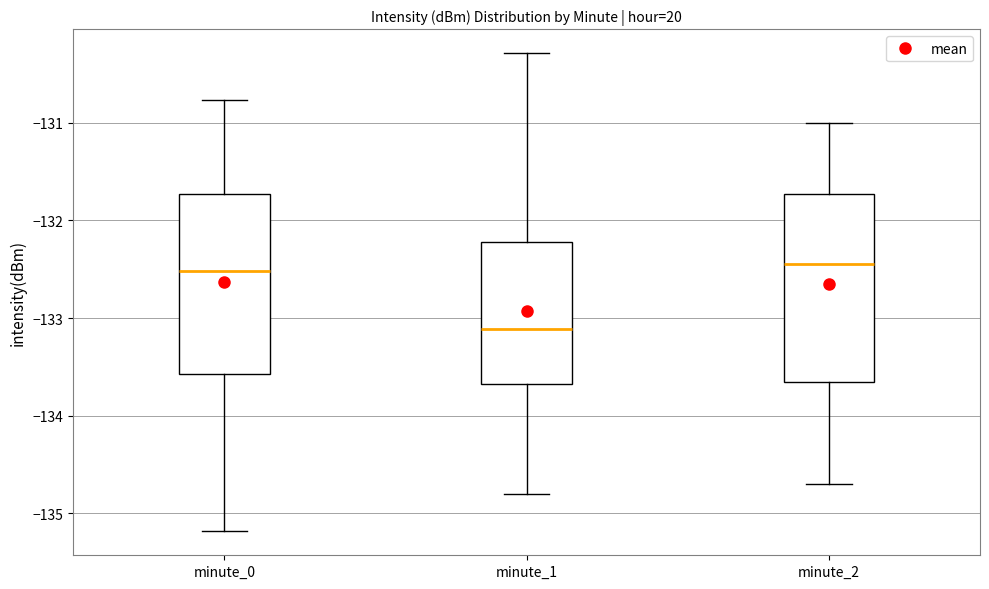

Which box's median line is the lowest?

minute_1